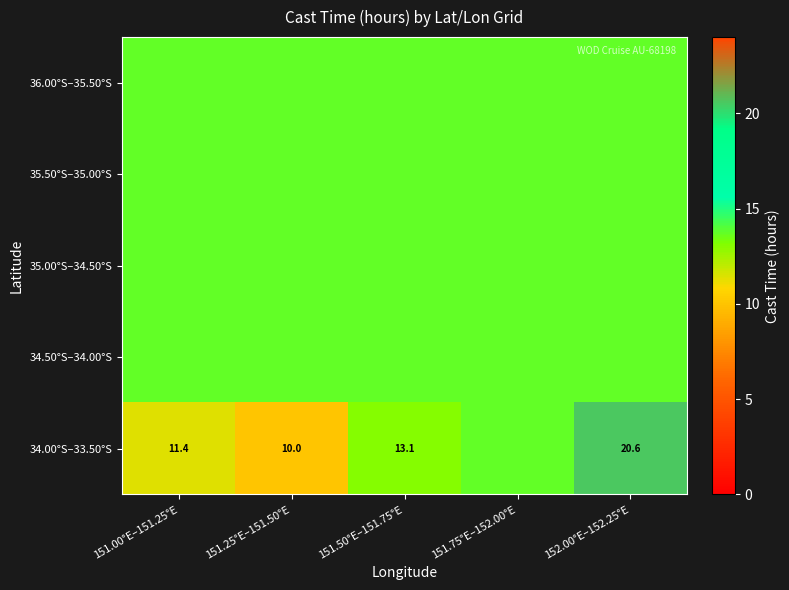

List the labels in order of 34.50°S–34.00°S value, smallest first.

151.00°E–151.25°E, 151.25°E–151.50°E, 151.50°E–151.75°E, 151.75°E–152.00°E, 152.00°E–152.25°E